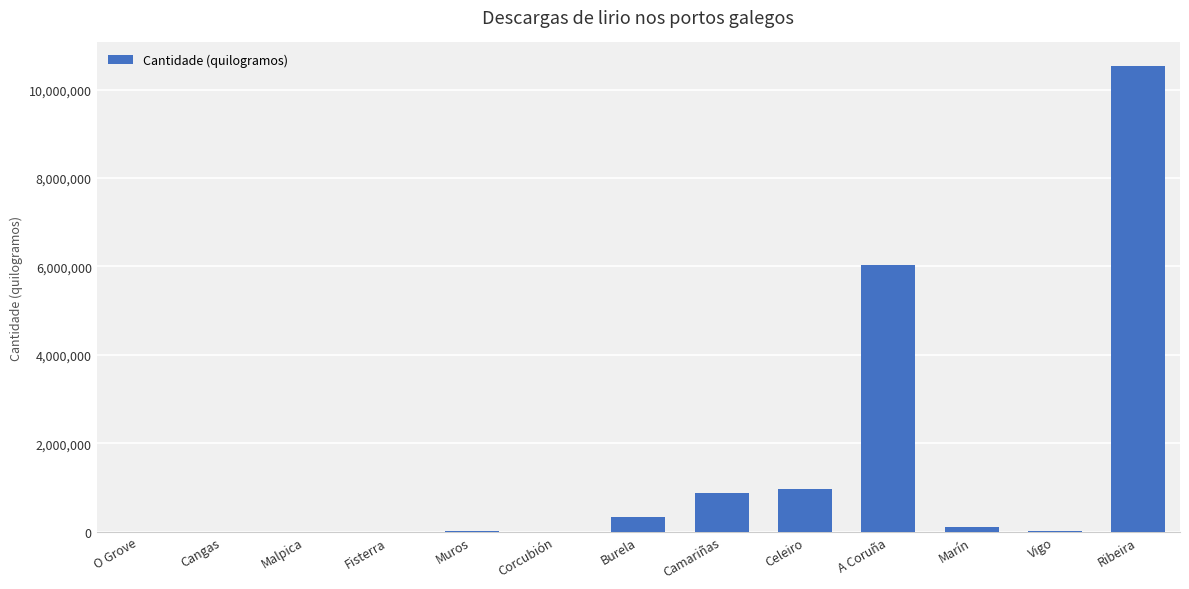

Is it true that the value at Cangas is 1?

True